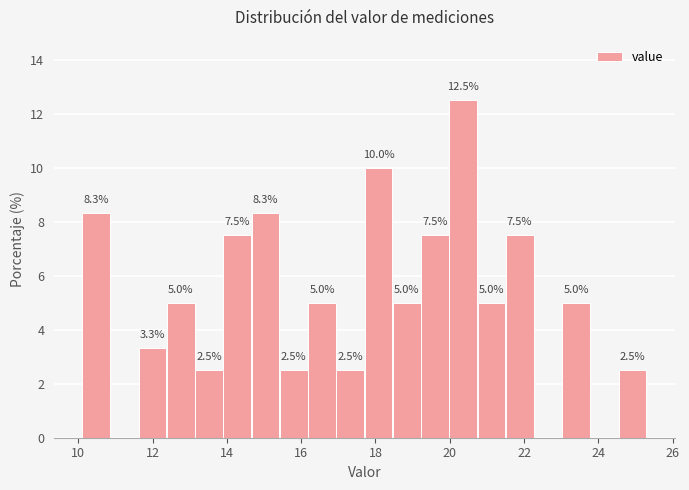

Read against the x-axis, roughly where is the centre of the tallest bar?

20.4